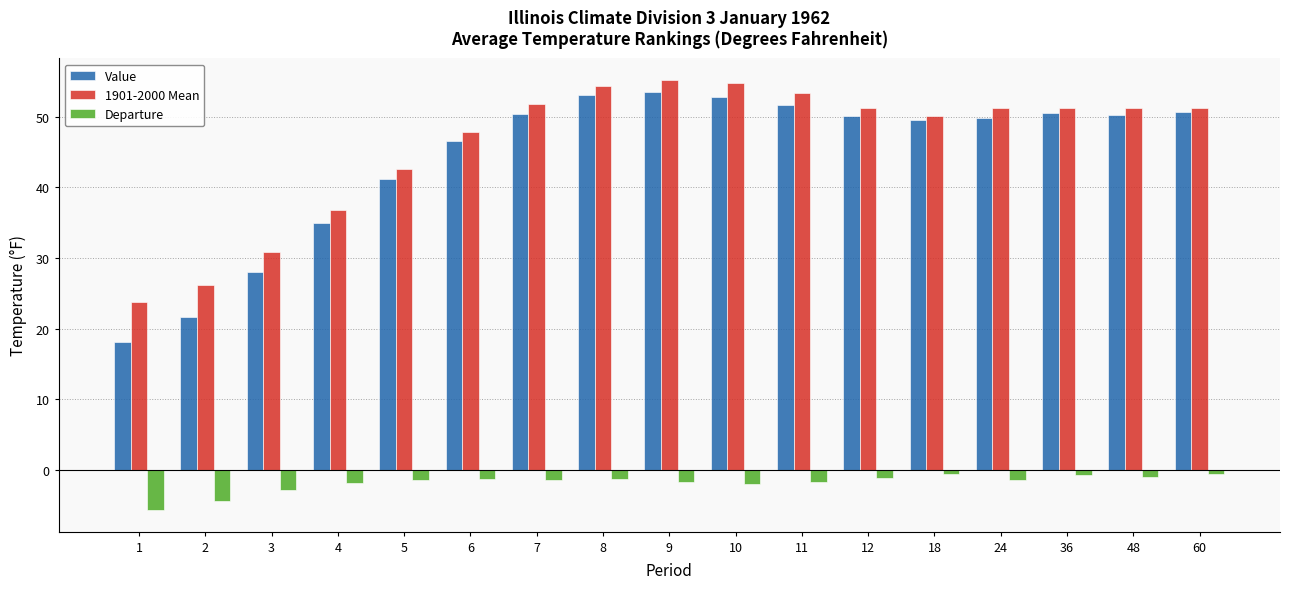

At how many categories does at least one series exceed 1?

17